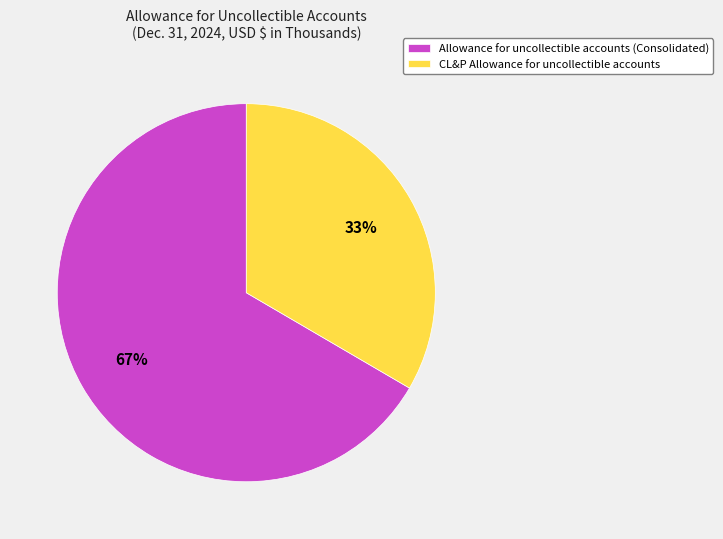

True or false: Allowance for uncollectible accounts (Consolidated) accounts for 67% of the total.

True